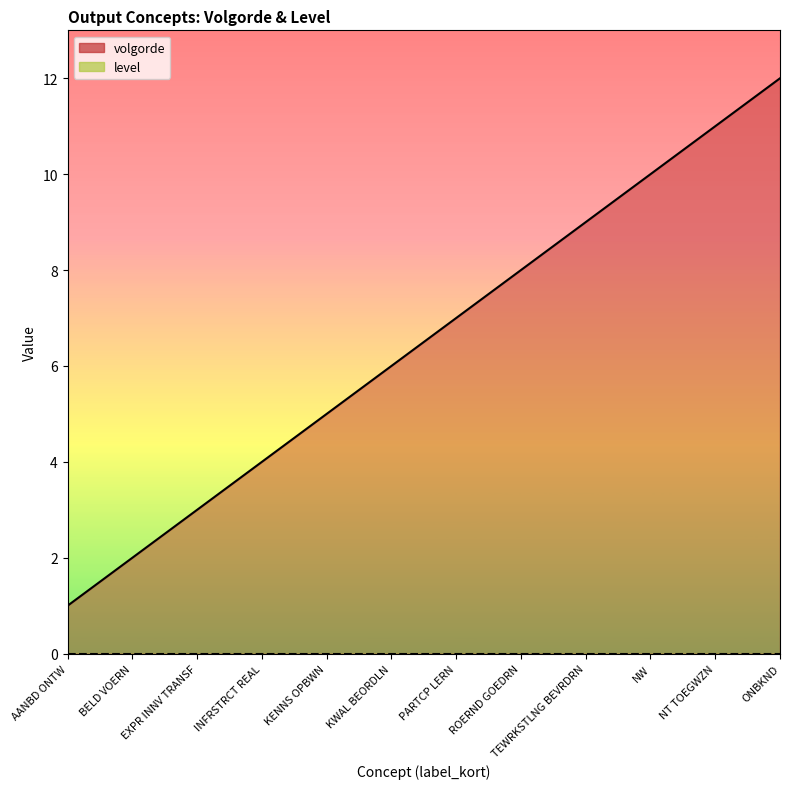

Which has a higher value, KENNS OPBWN or EXPR INNV TRANSF?

KENNS OPBWN